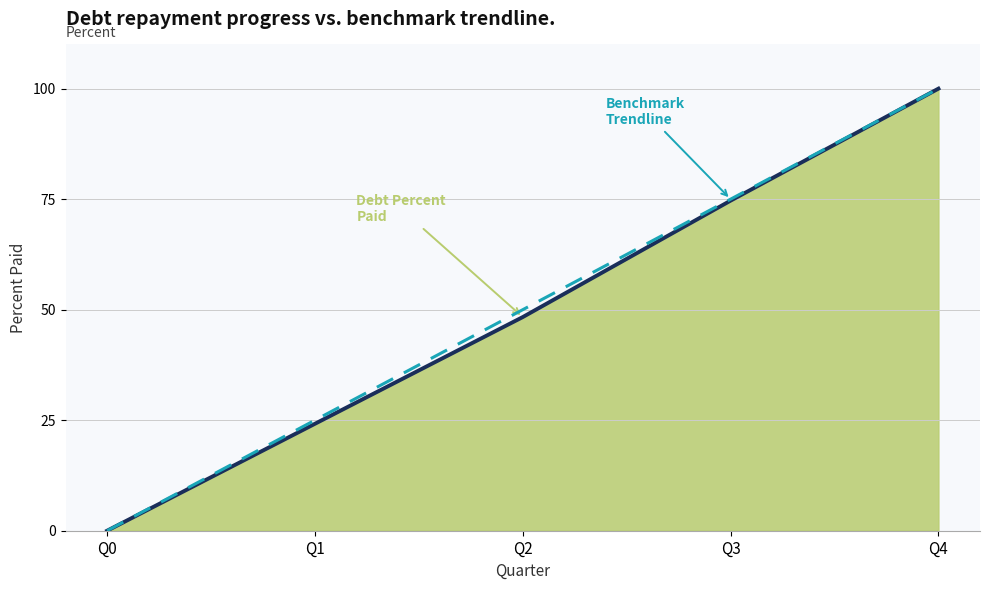

What are all the series names shown in the legend?

DebtPercentPaid trend, BenchmarkTrendline